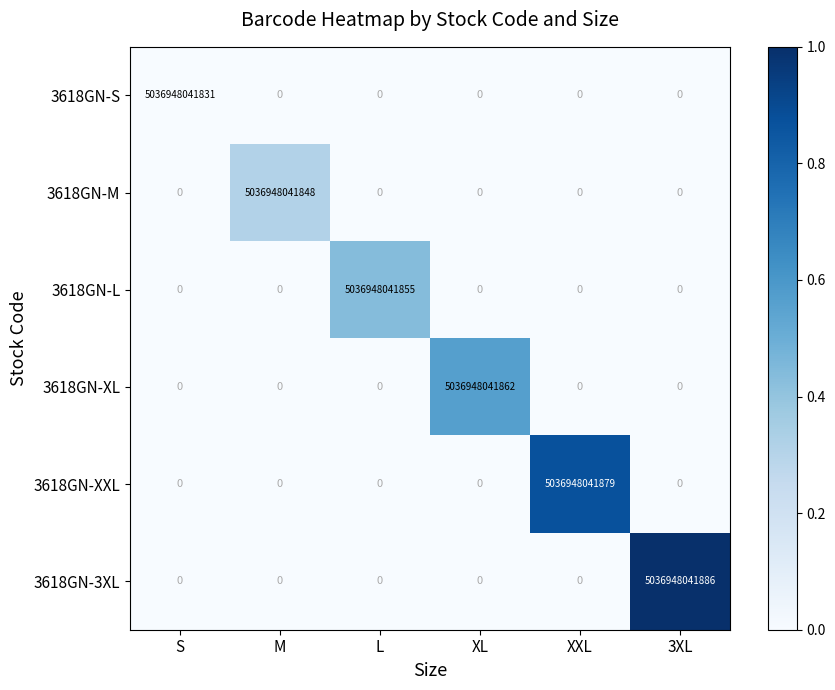

Which category has the highest value across all series?

3XL